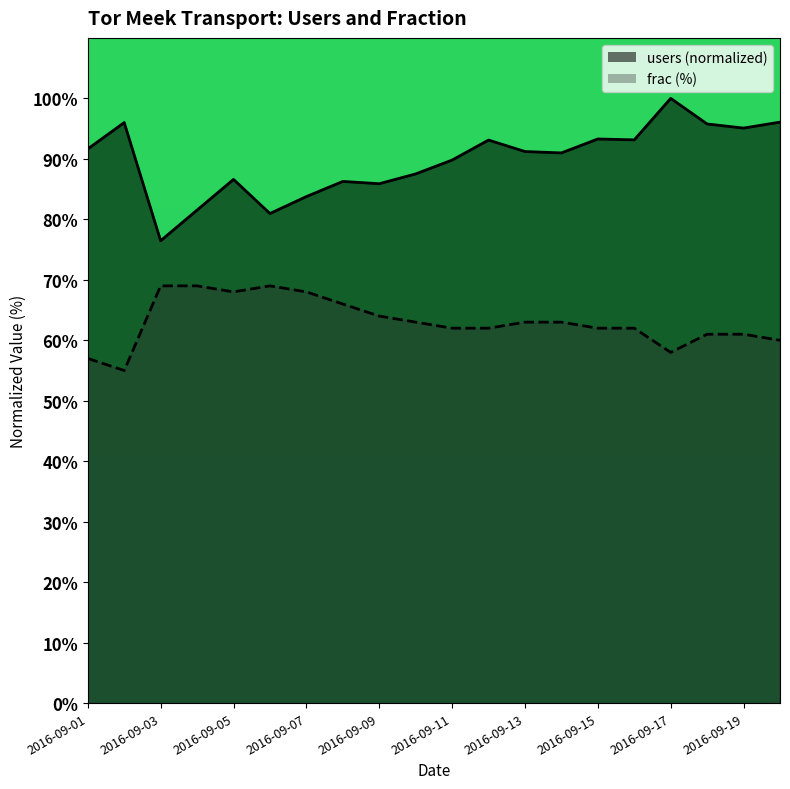

Rank the series by their maximum value, from lowest to highest.

frac, users